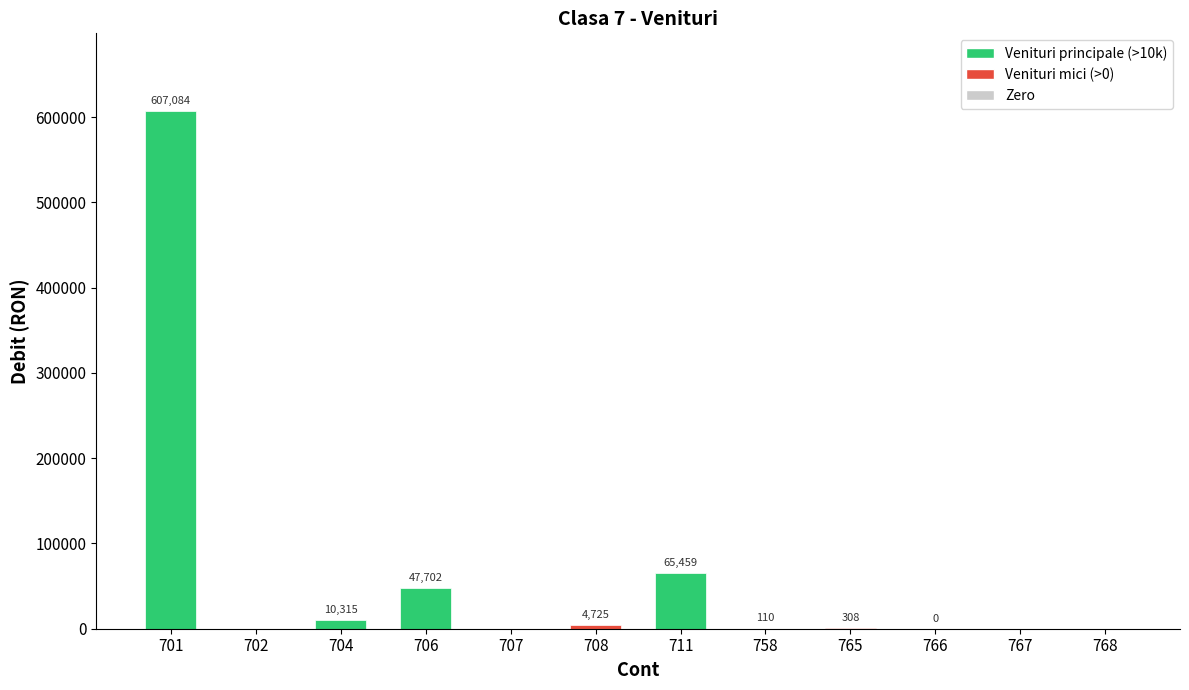

Which has a higher value, 708 or 711?

711